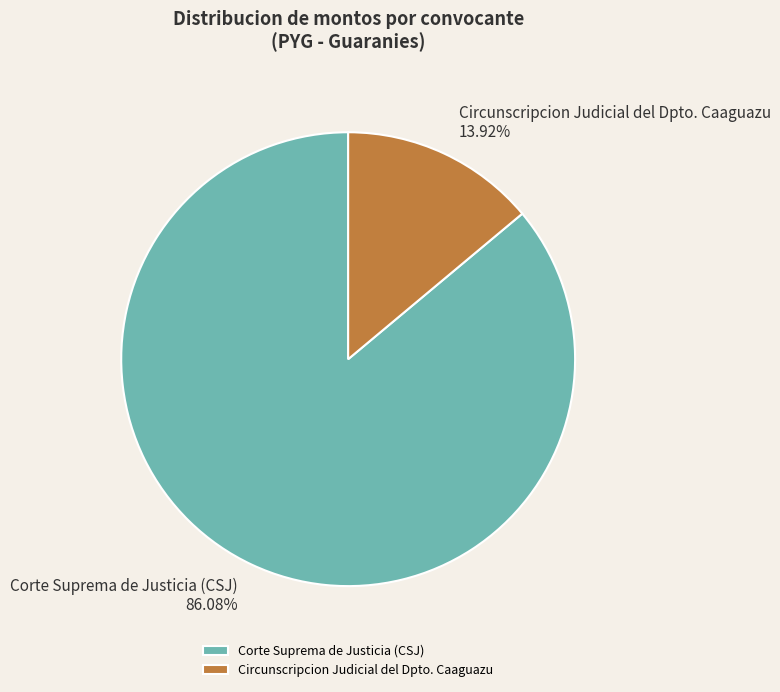

To the nearest percent, what is the difference between the largest and smallest slice percentages?

72%